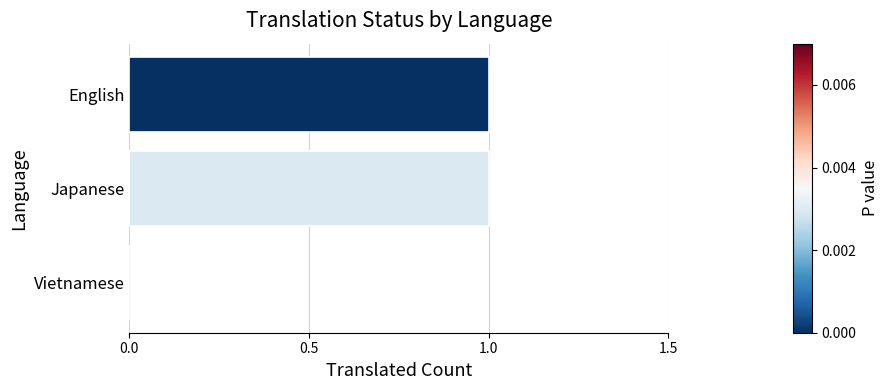

Which has a higher value, Japanese or Vietnamese?

Japanese